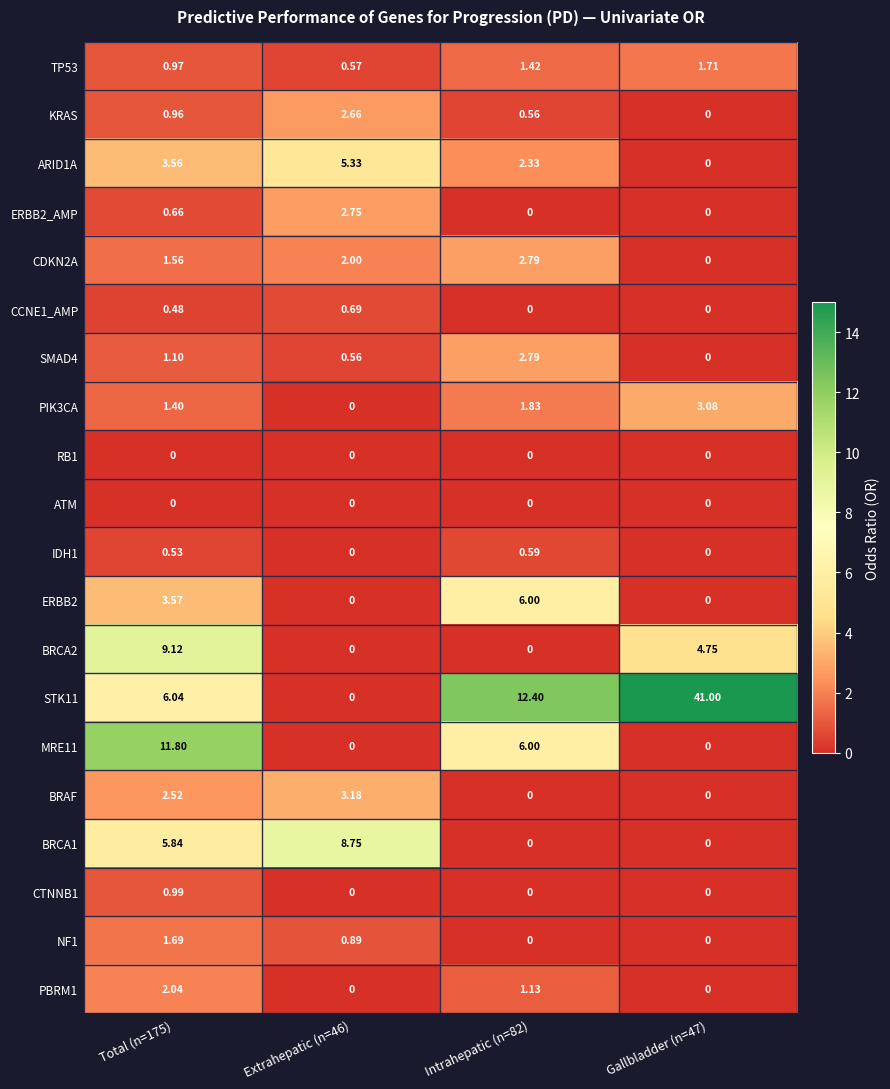

At Total (n=175), list the series in order from smallest to largest.

RB1, ATM, CCNE1_AMP, IDH1, ERBB2_AMP, KRAS, TP53, CTNNB1, SMAD4, PIK3CA, CDKN2A, NF1, PBRM1, BRAF, ARID1A, ERBB2, BRCA1, STK11, BRCA2, MRE11